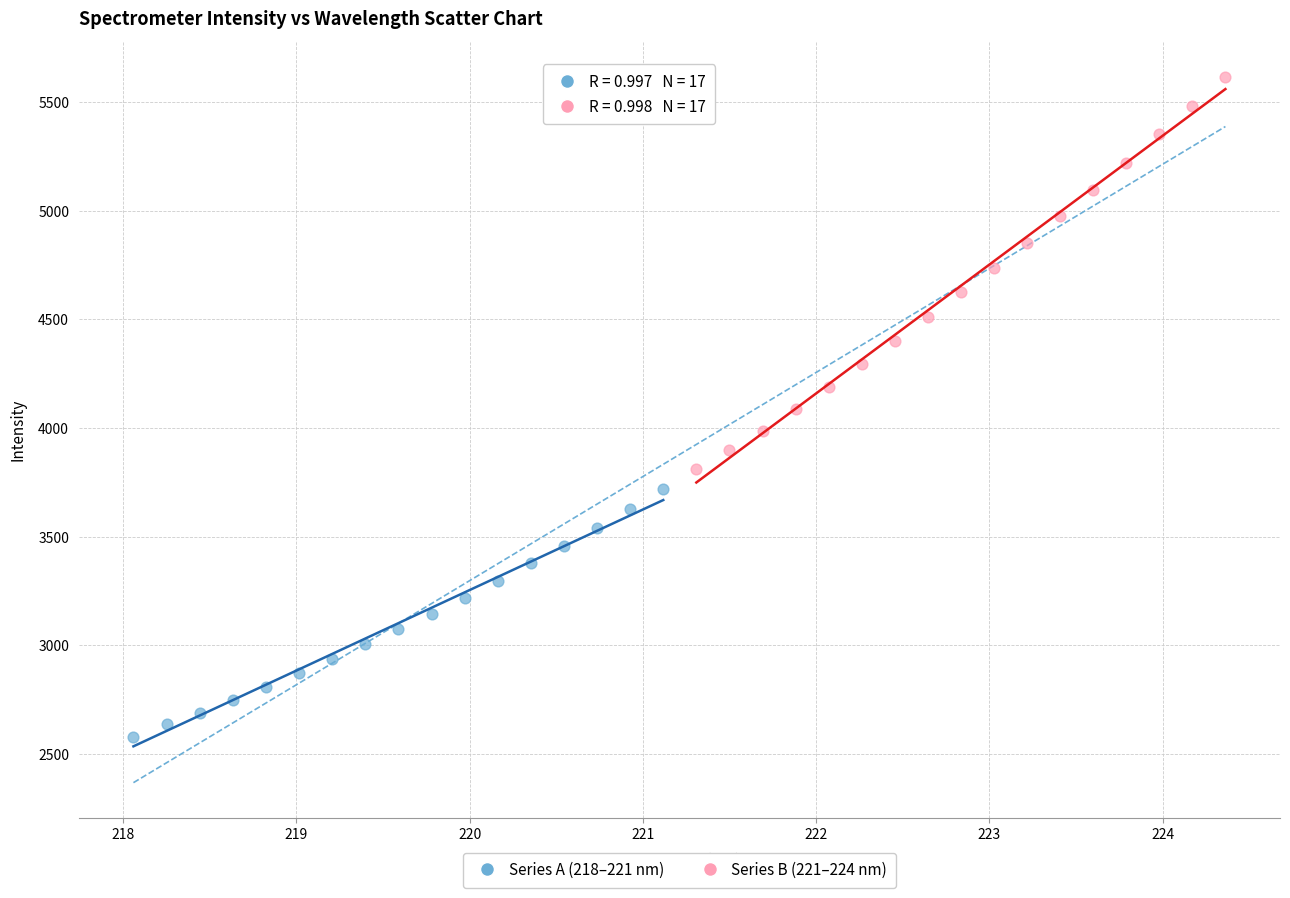

Which series contains the highest Y value?

Series B (221–224 nm)